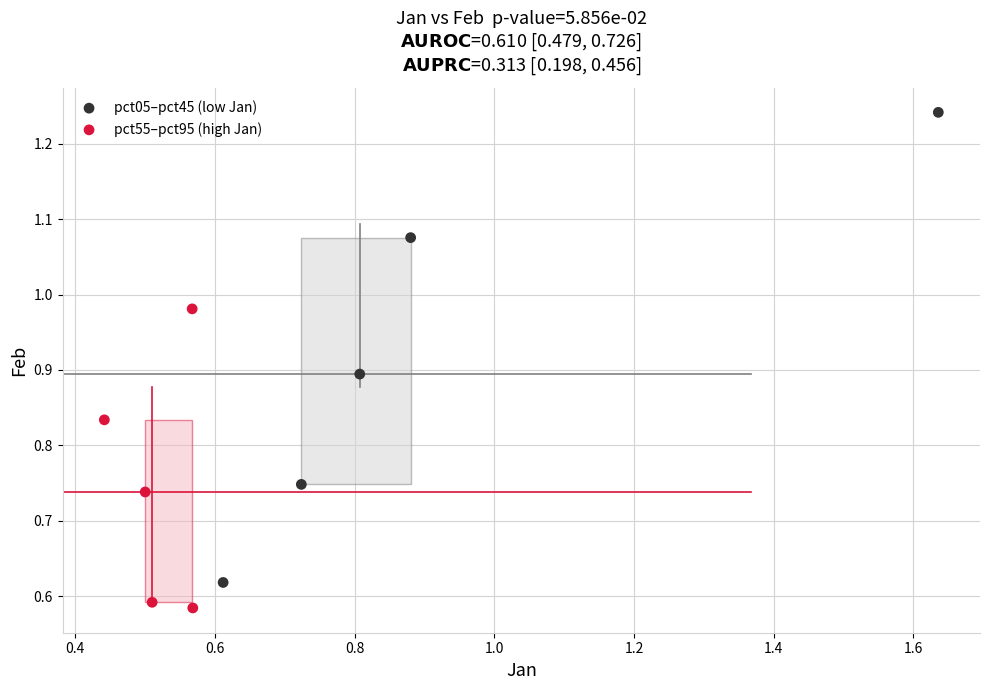

Which series reaches the minimum Y coordinate?

pct55–pct95 (high Jan)